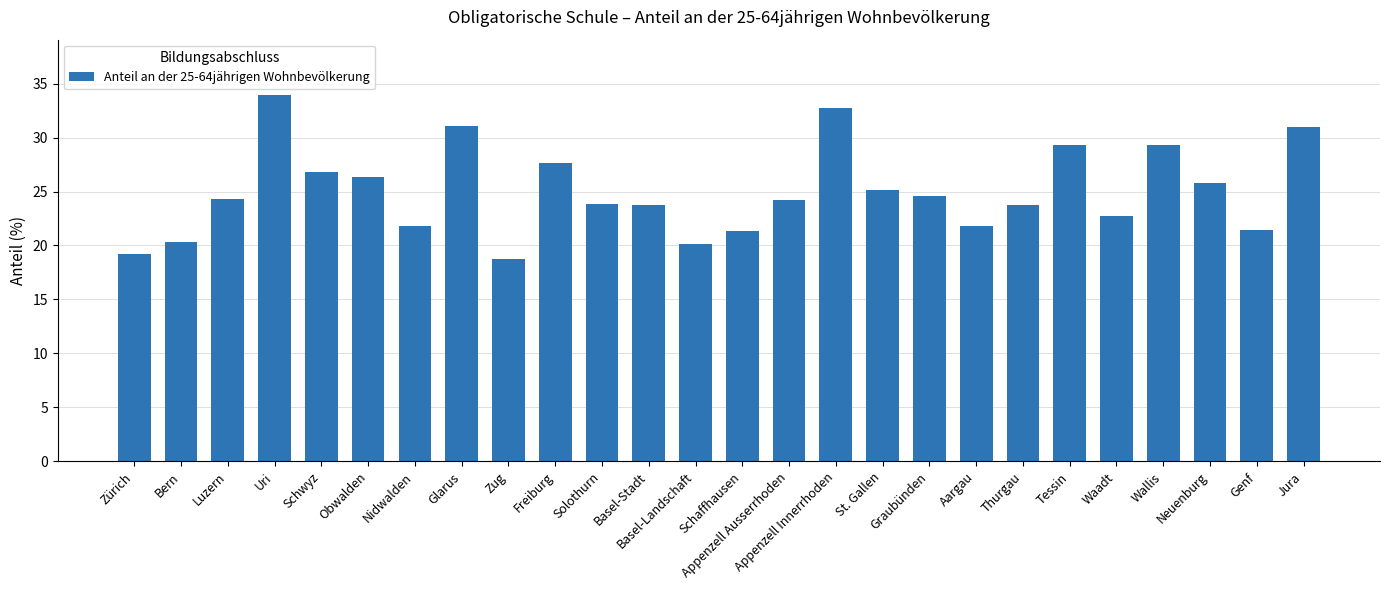

Approximately how many times larger is the value at Basel-Stadt compared to Neuenburg?

0.9